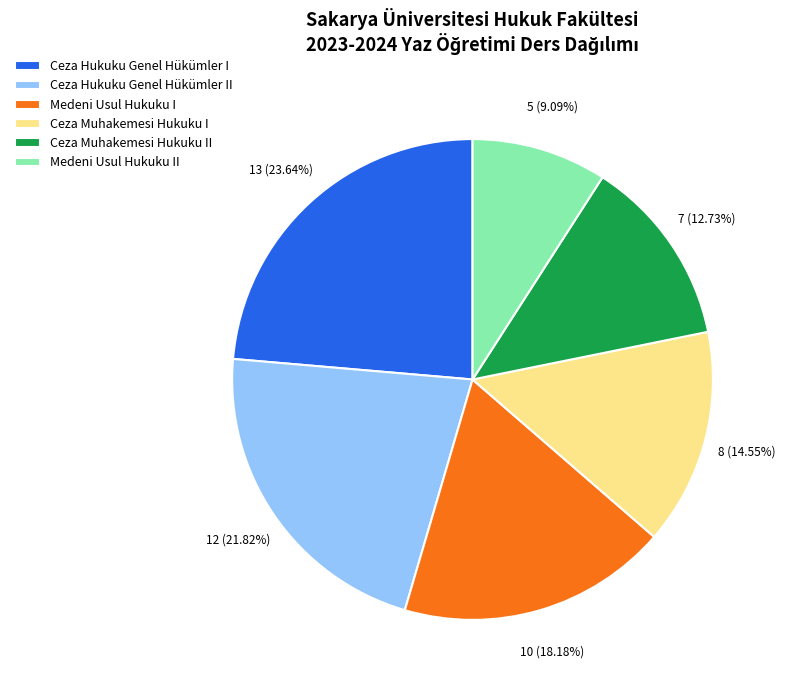

To the nearest percent, what is the difference between the Ceza Hukuku Genel Hükümler I and Ceza Hukuku Genel Hükümler II slice percentages?

2%